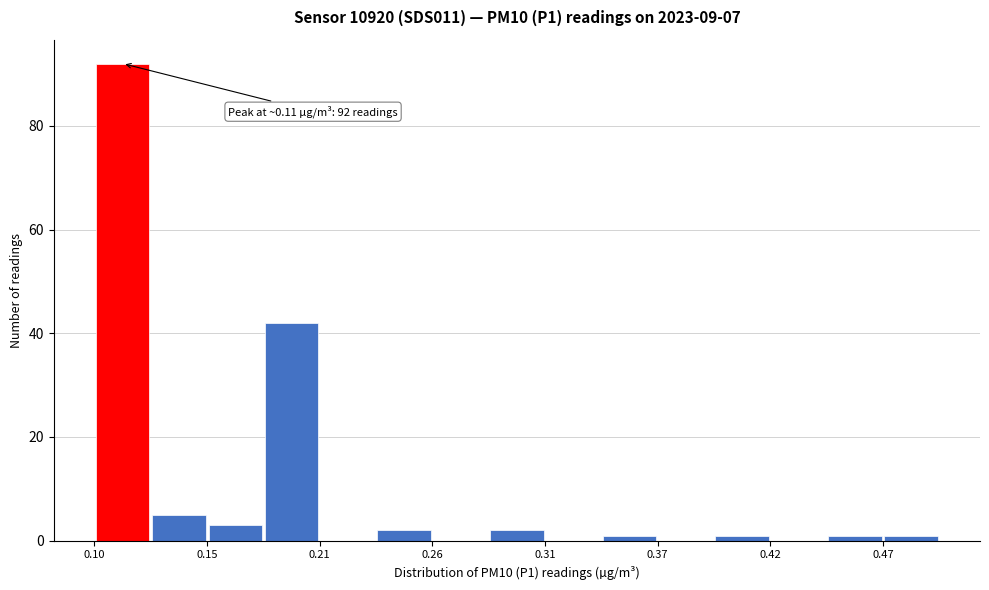

Around what value on the x-axis is the tallest bar? Give the approximate position of its centre, as read against the axis.

0.11